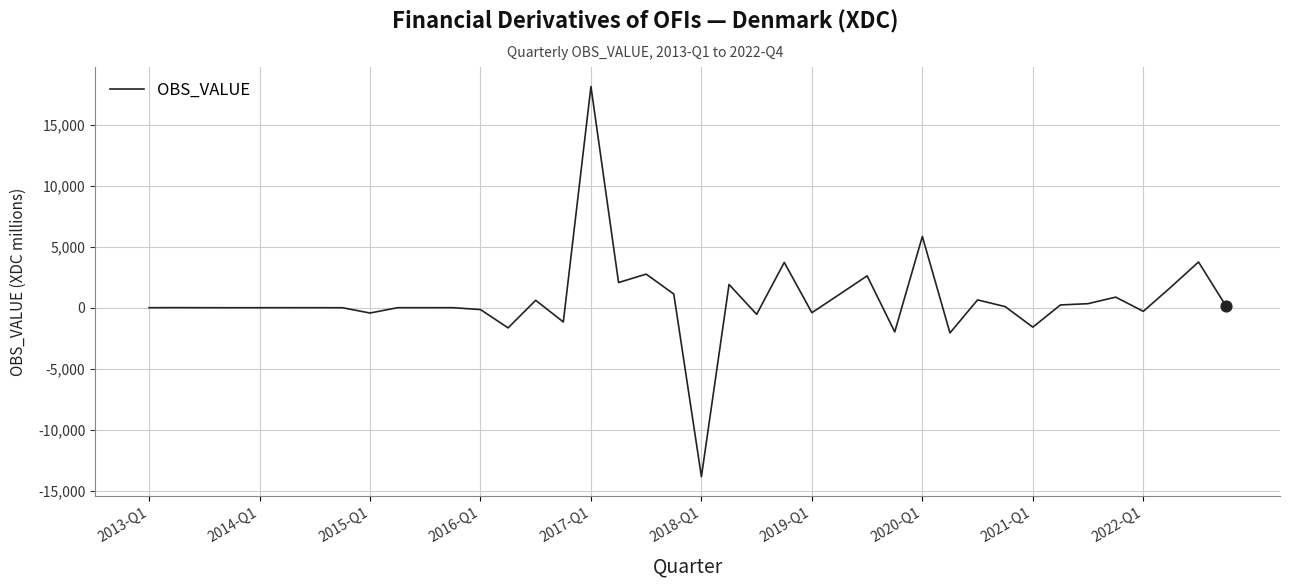

What is the minimum value shown in the chart?

-13852